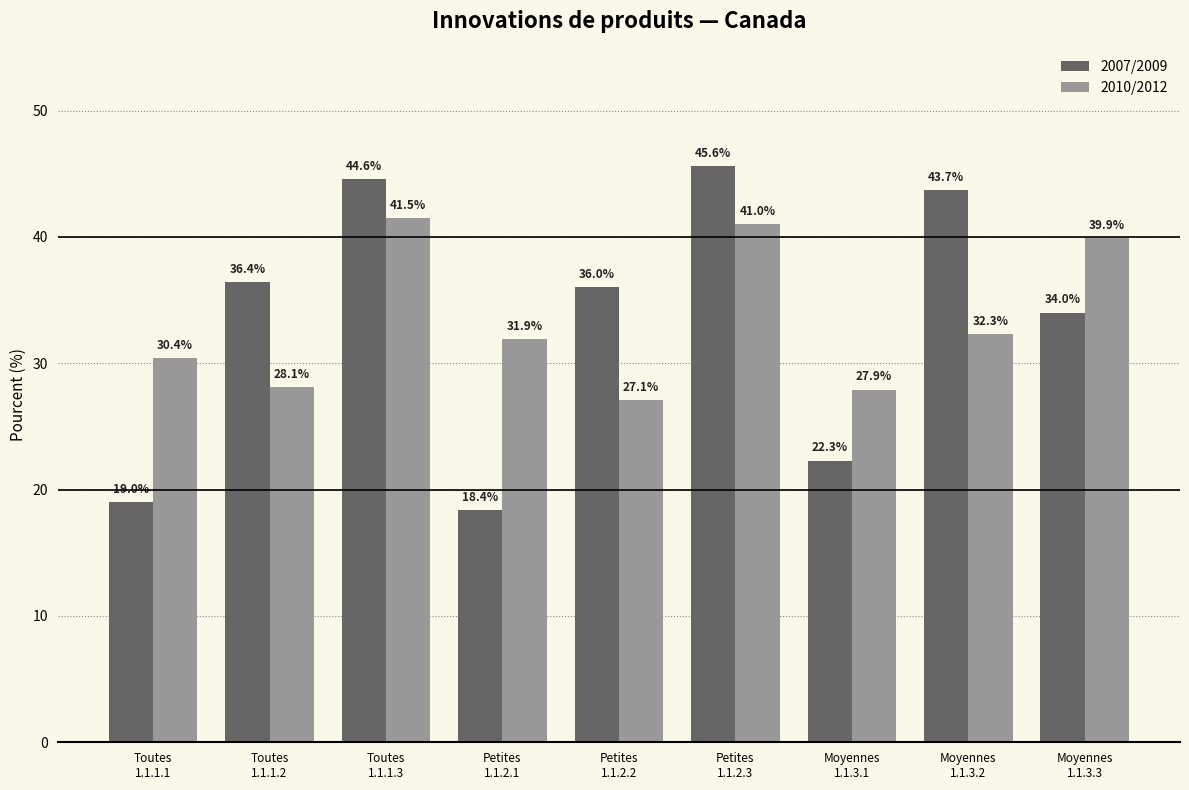

List the series in order of their peak value, highest first.

2007/2009, 2010/2012